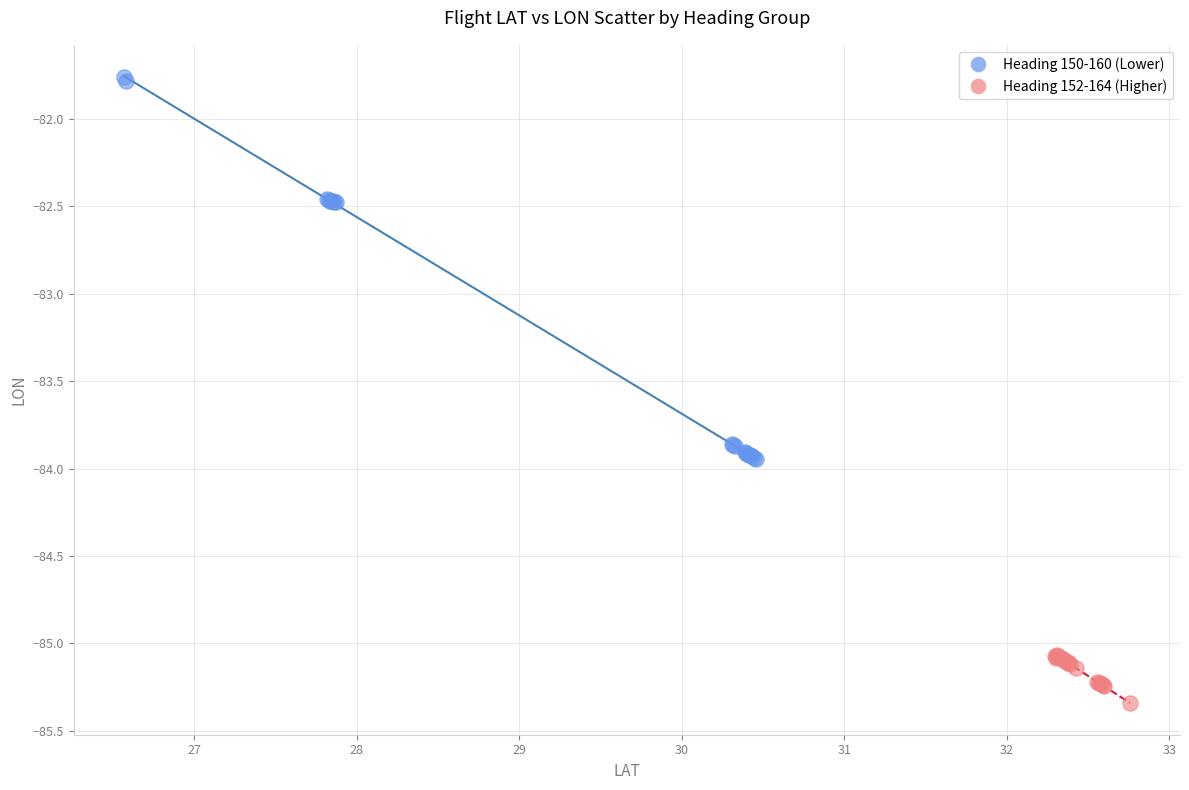

Which series contains the highest Y value?

Heading 150-160 (Lower)